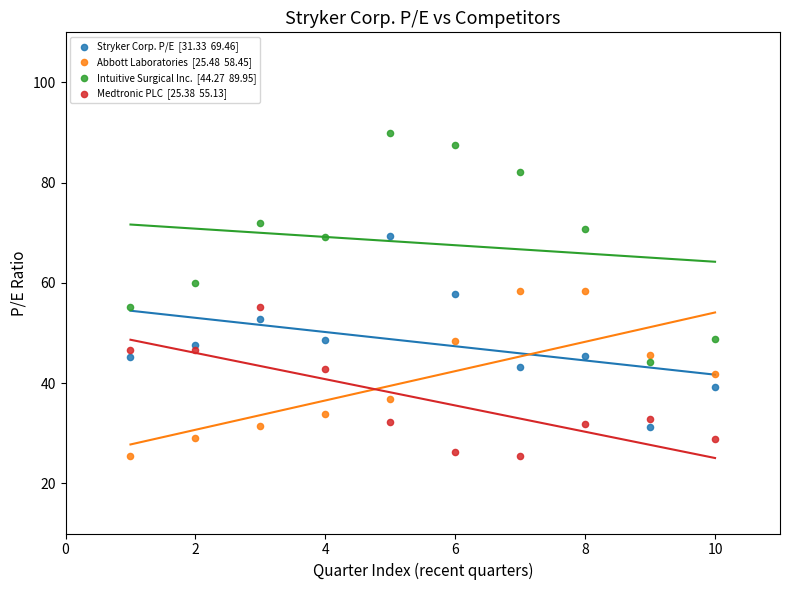

Across all data points, what is the range of Y values (max minus min)?

64.6